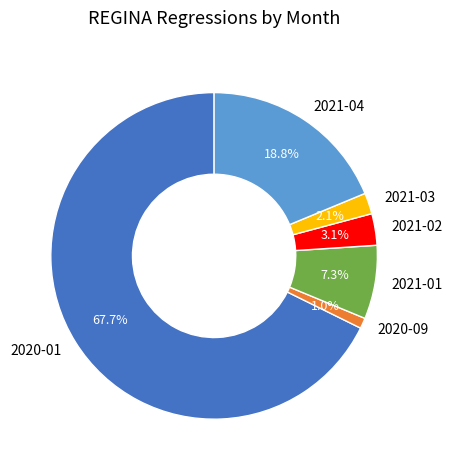

Is there a majority slice in this chart?

Yes